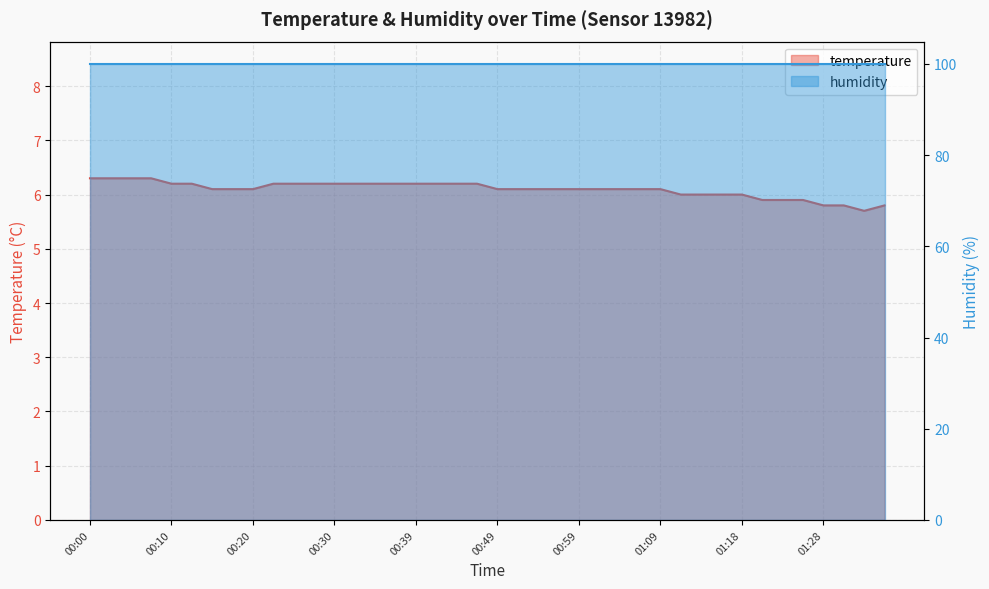

What is the minimum value shown in the chart?

5.7